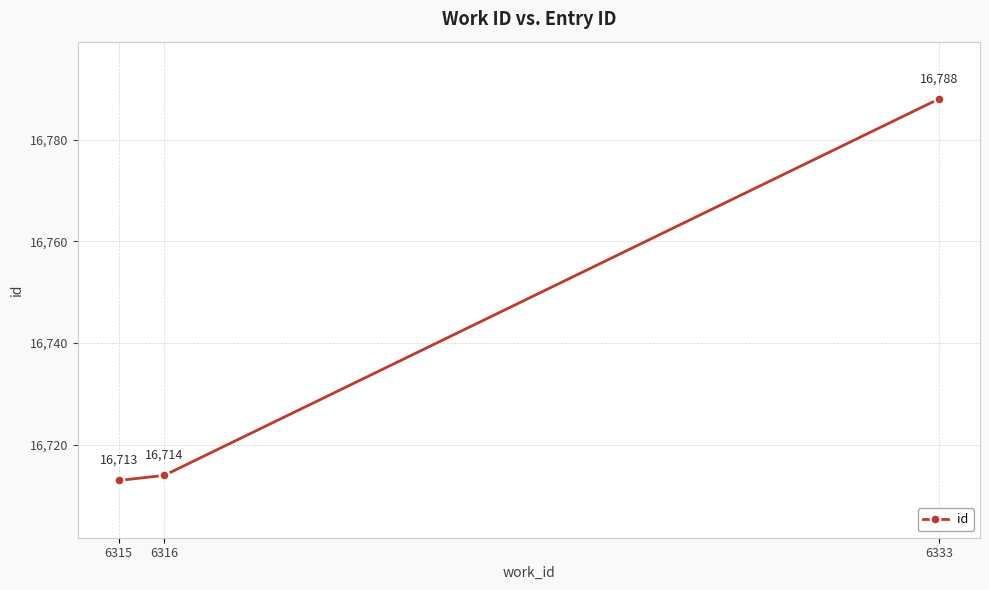

Reading left to right, list all the values displayed in this chart.

16713	16714	16788